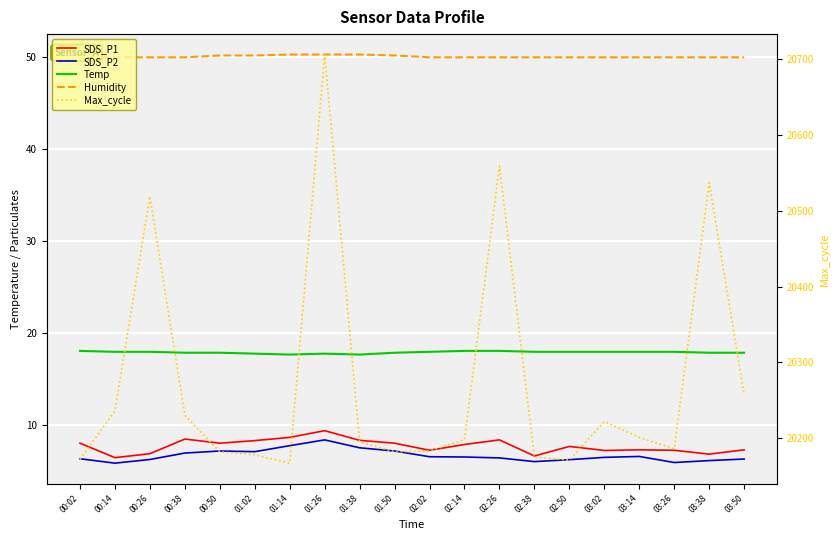

What position from the right is 03:02?

5